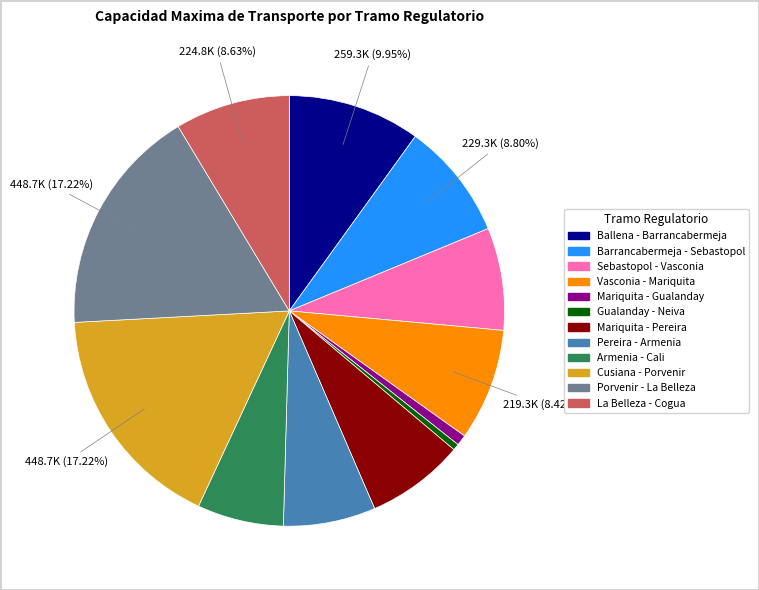

How many slices are in this pie chart?

12